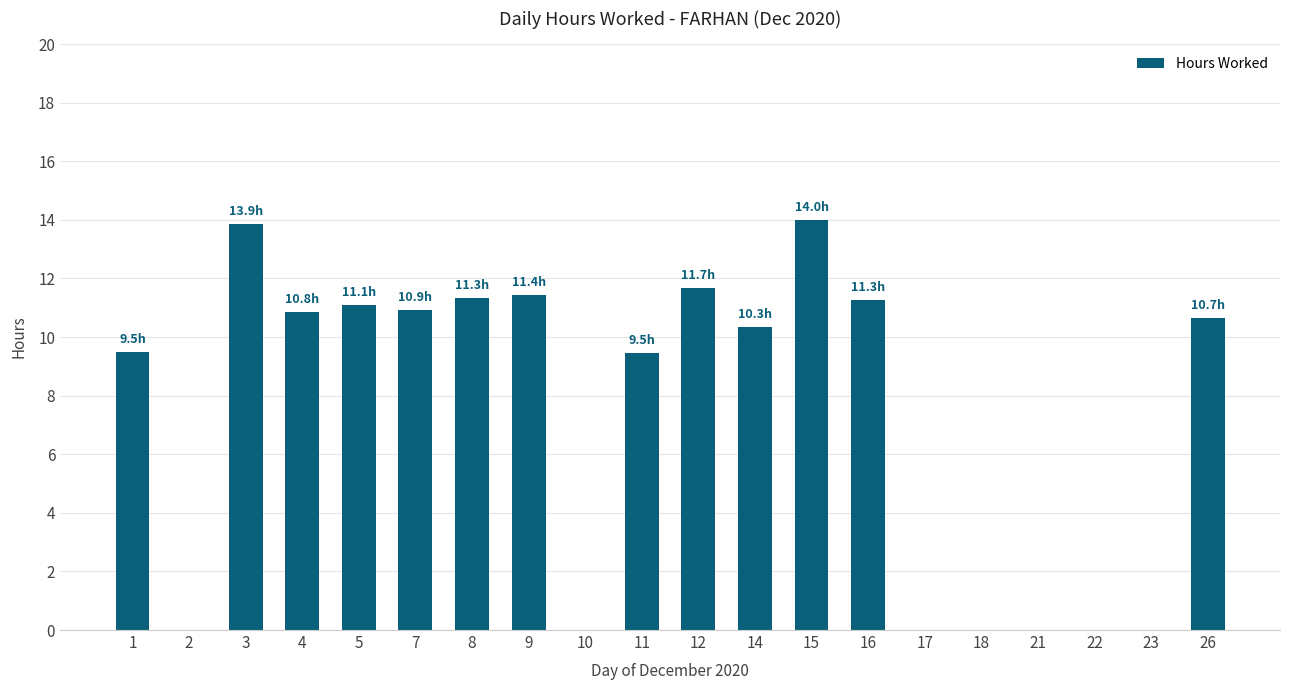

Is it true that the value at 7 is 14.7?

False